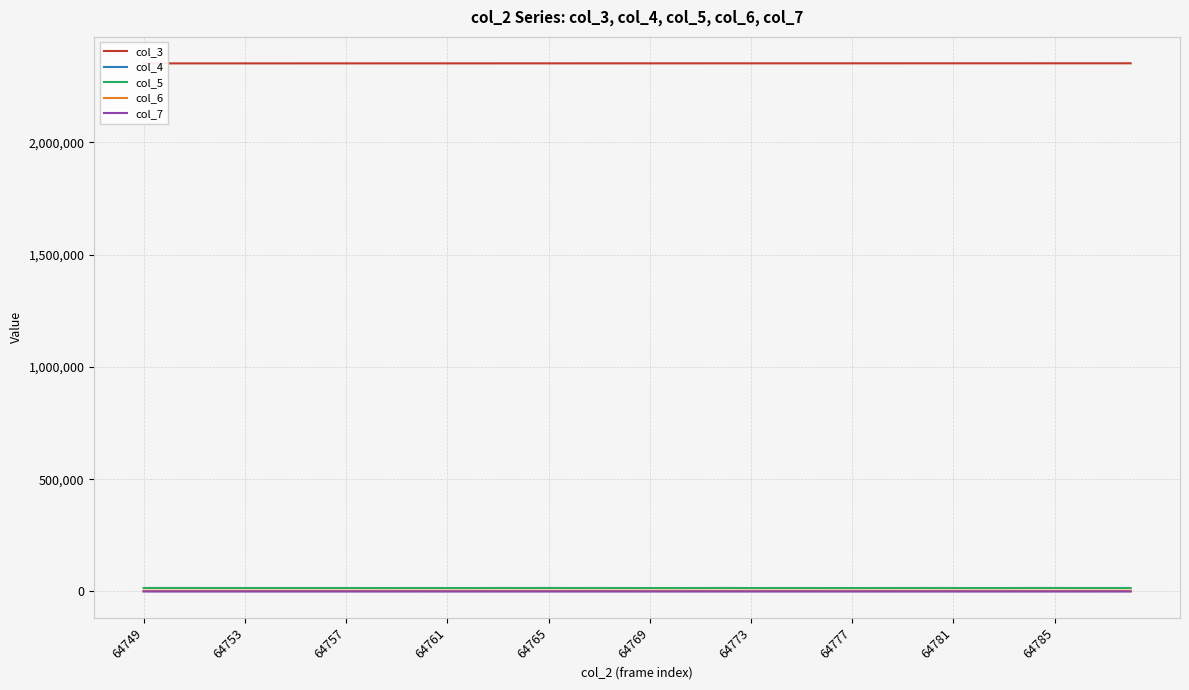

Is the value of col_7 at 18 greater than the value of col_3 at 22?

No